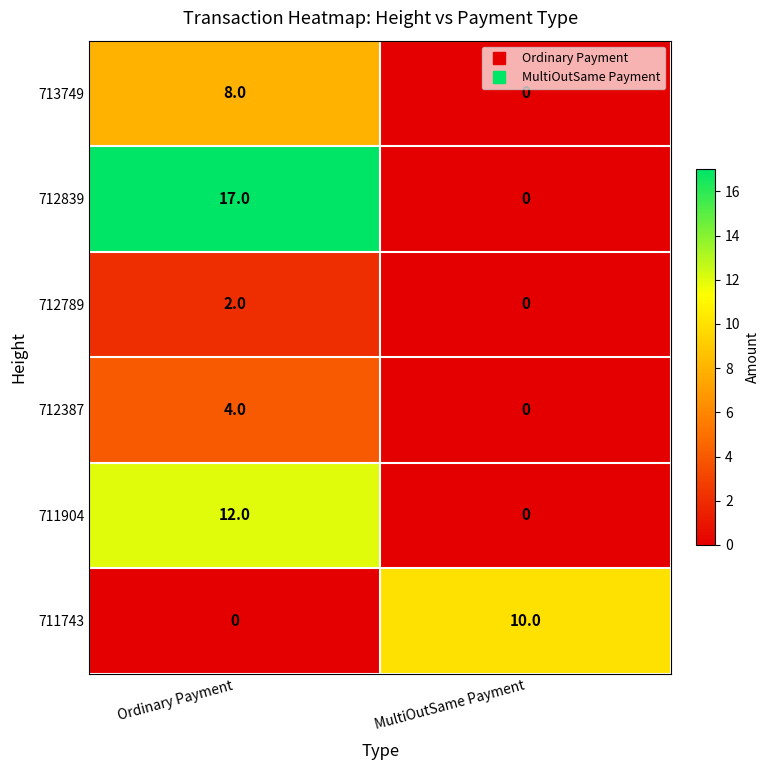

Which category has the highest value across all series?

Ordinary Payment